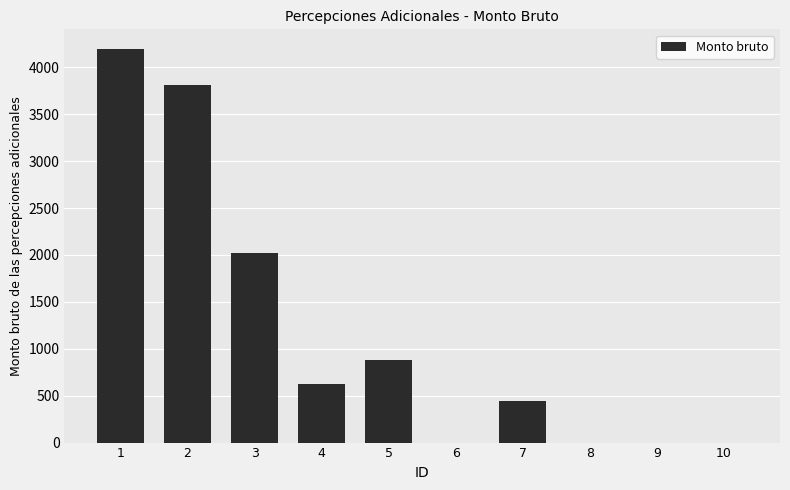

Is it true that the value at 6 is -2864.4?

False